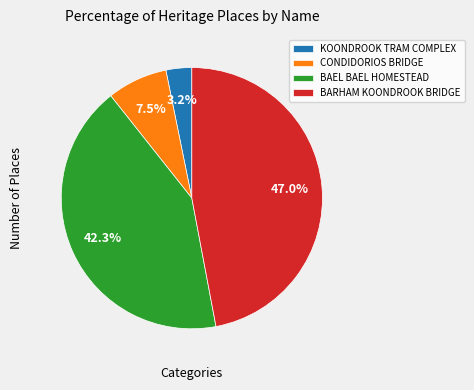

To the nearest percent, what percentage of the pie is BARHAM KOONDROOK BRIDGE?

47%